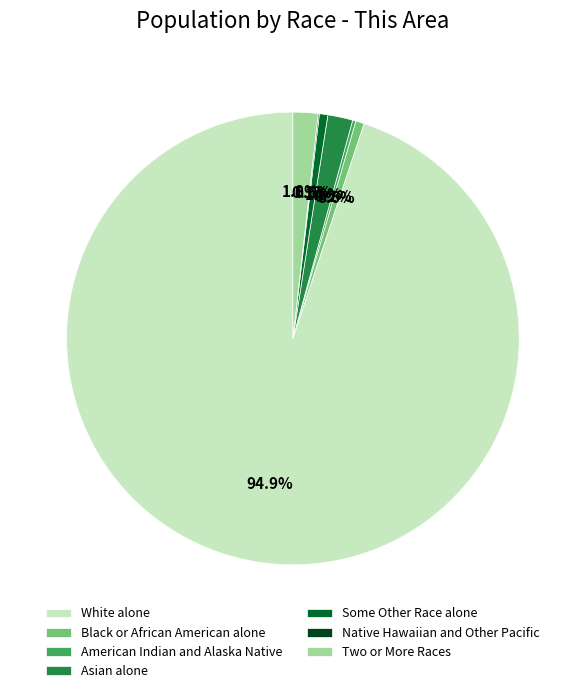

Between White alone and Some Other Race alone, which is larger?

White alone